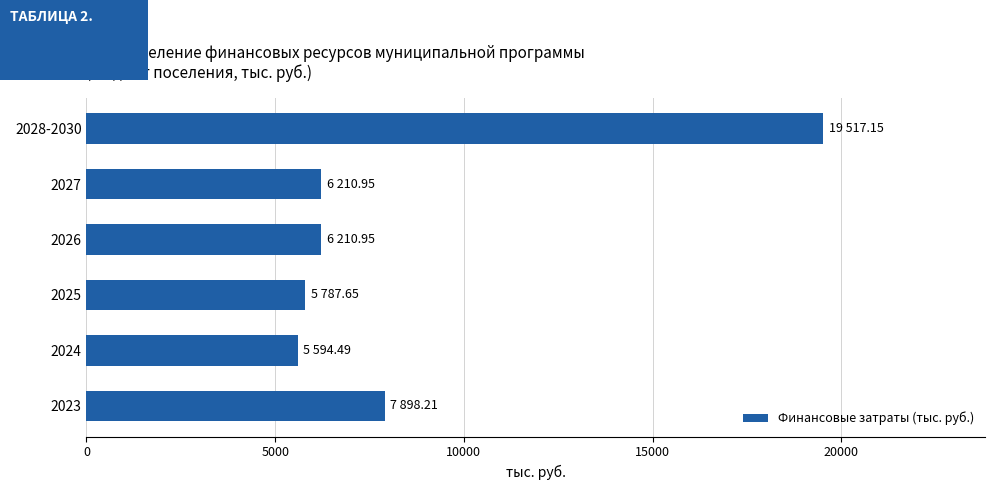

Which category has the lowest value across all series?

2024